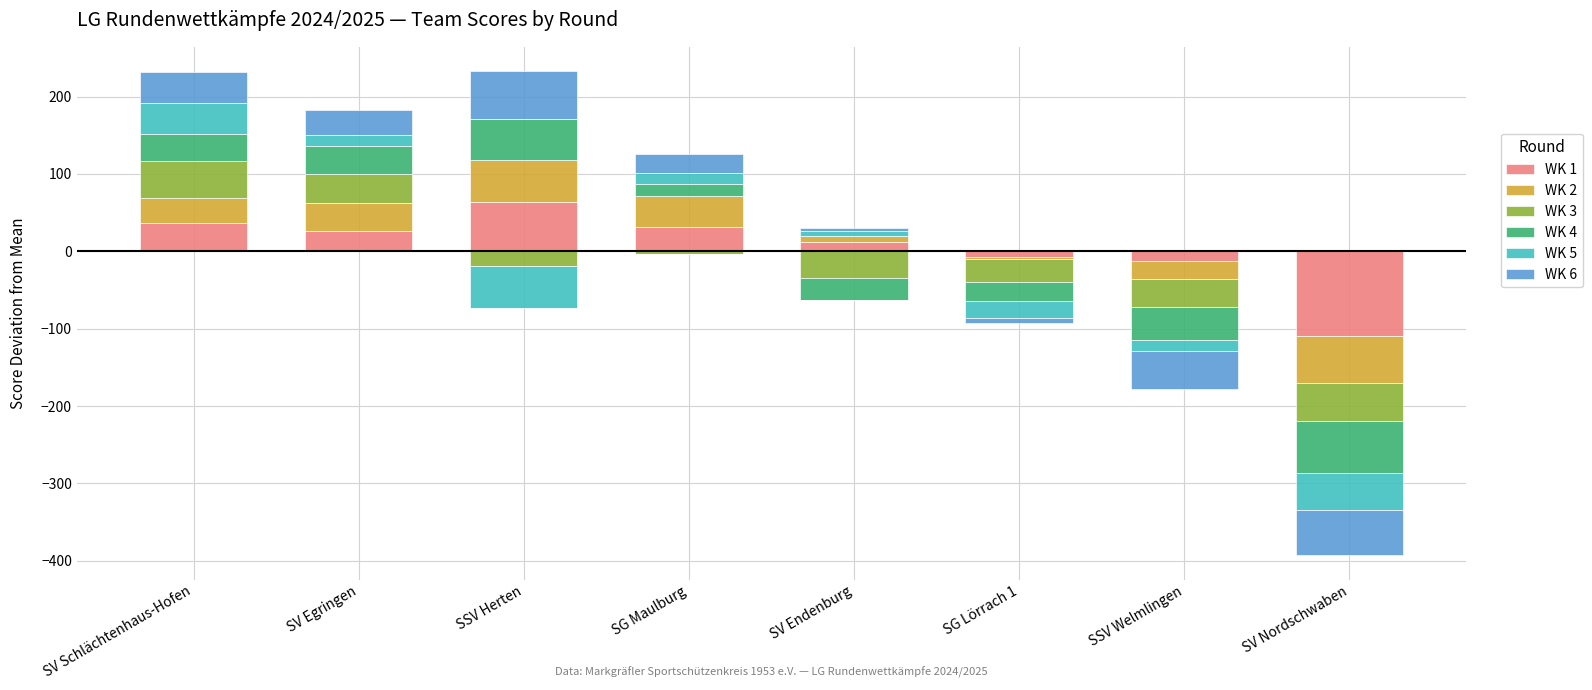

What is the label of the 7th bar from the right?

SV Egringen